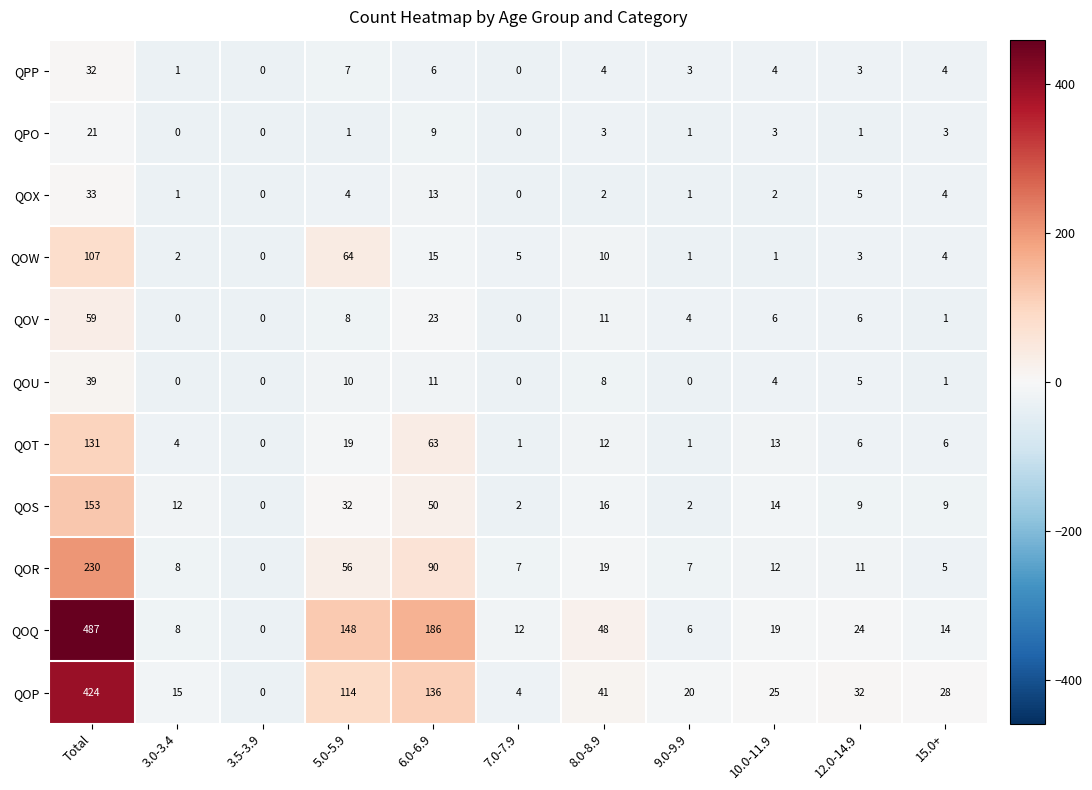

The value of QPO at 7.0-7.9 is 0. True or false?

True